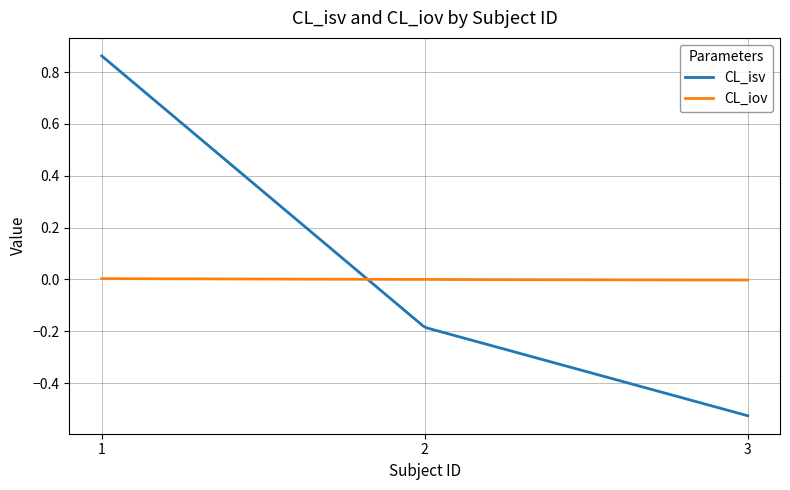

How many times do CL_iov and CL_isv cross each other?

1